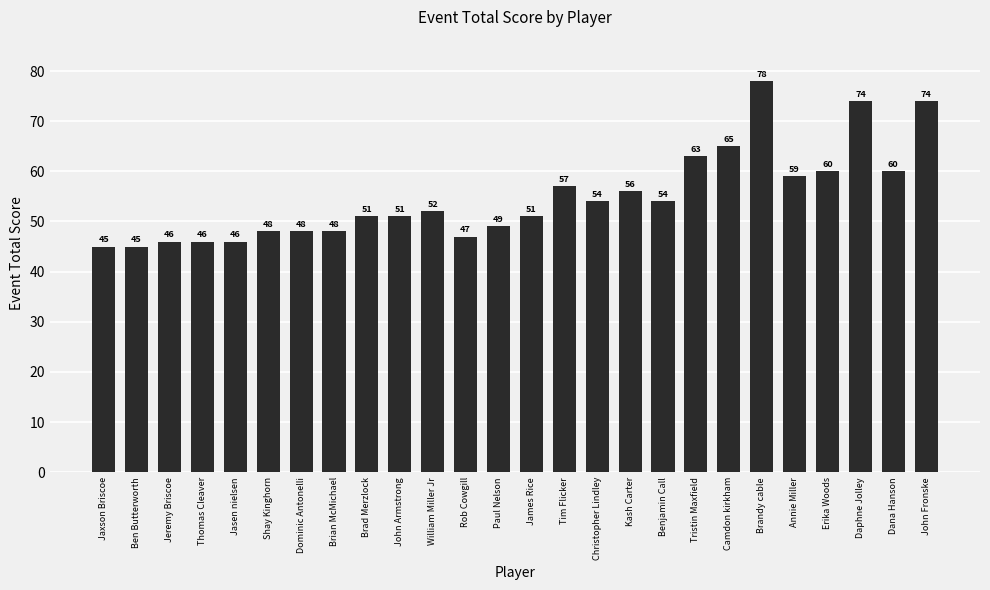

The chart shows a value of 46 at Jeremy Briscoe. True or false?

True